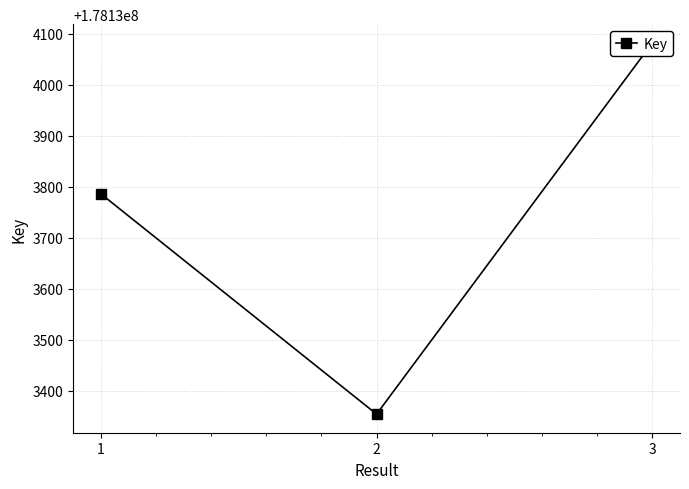

How many distinct data groups are displayed?

1